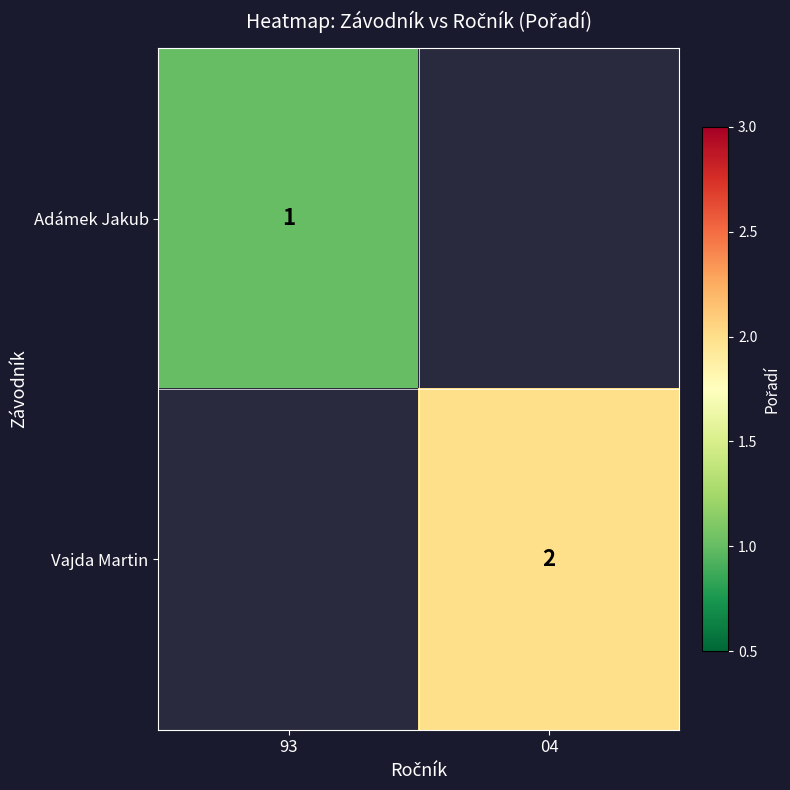

The value of Vajda Martin at 04 is 2. True or false?

True